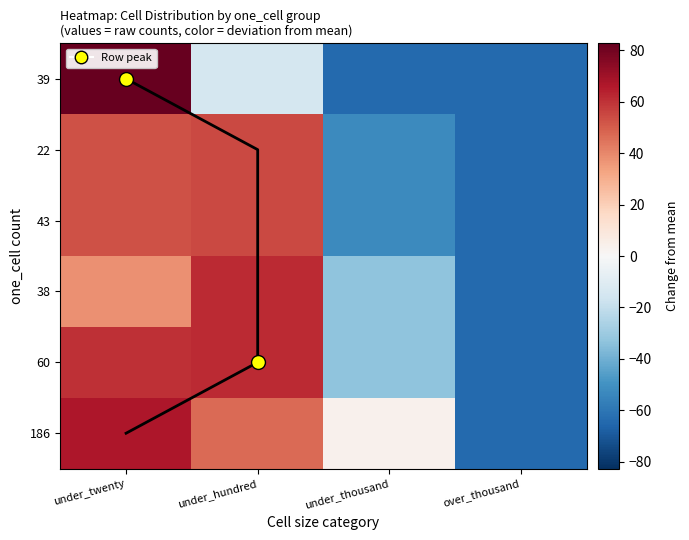

Where is 38 nearest to the value -1?

under_thousand